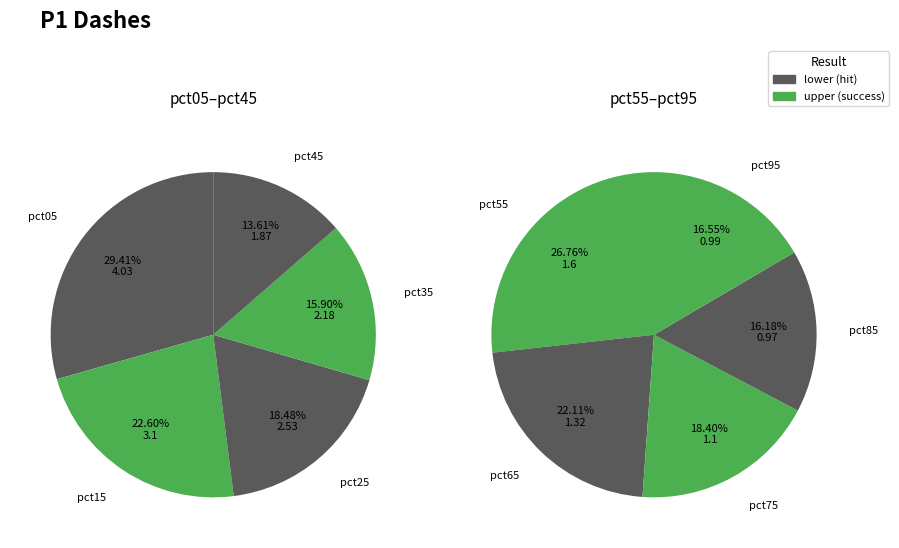

What portion of the pie excludes pct65?

93.3%